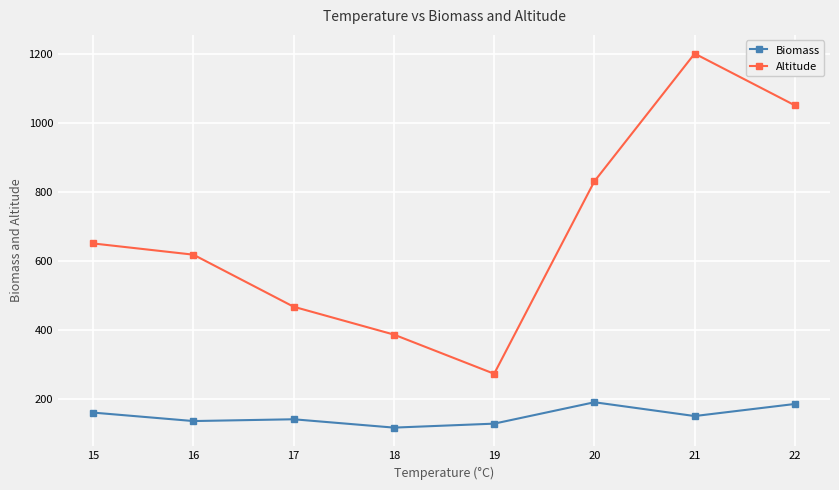

In Altitude, how many points are lower than both neighbors (excluding endpoints)?

1